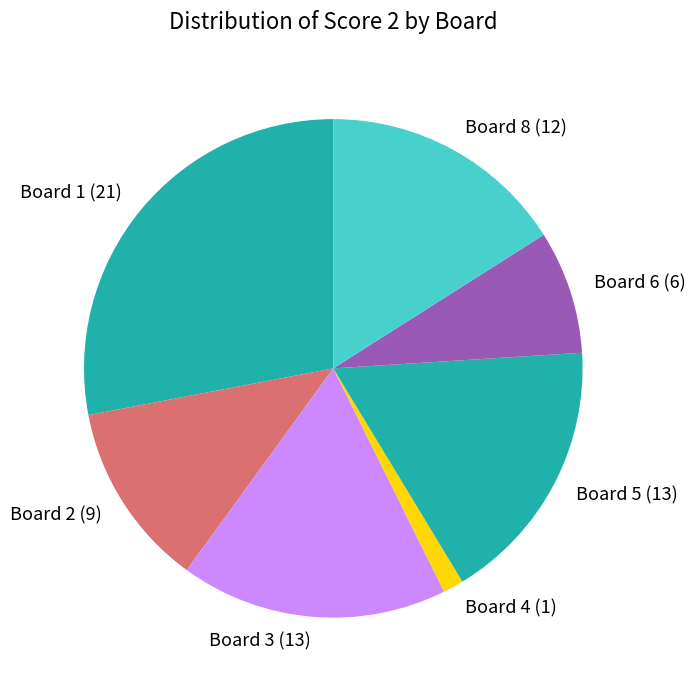

How many slices are in this pie chart?

7